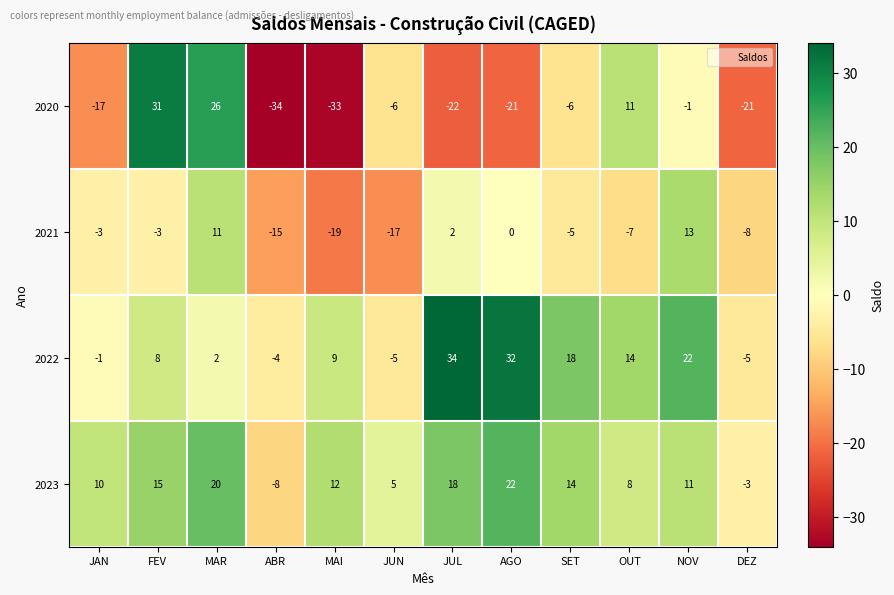

What is the spread (max minus min) of values at JAN?

27